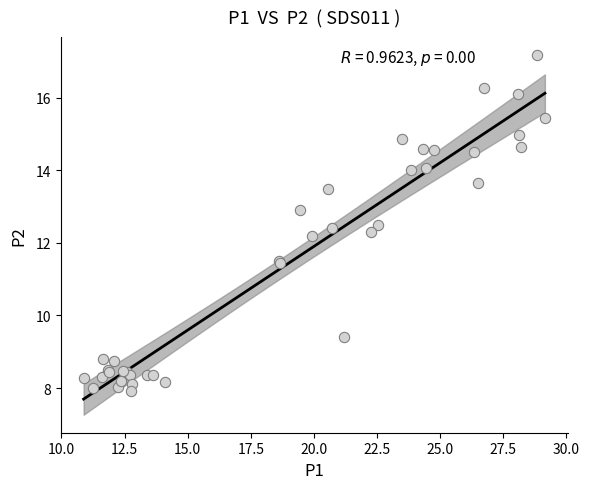

What Y value in the scatter plot is closest to 12?

12.2